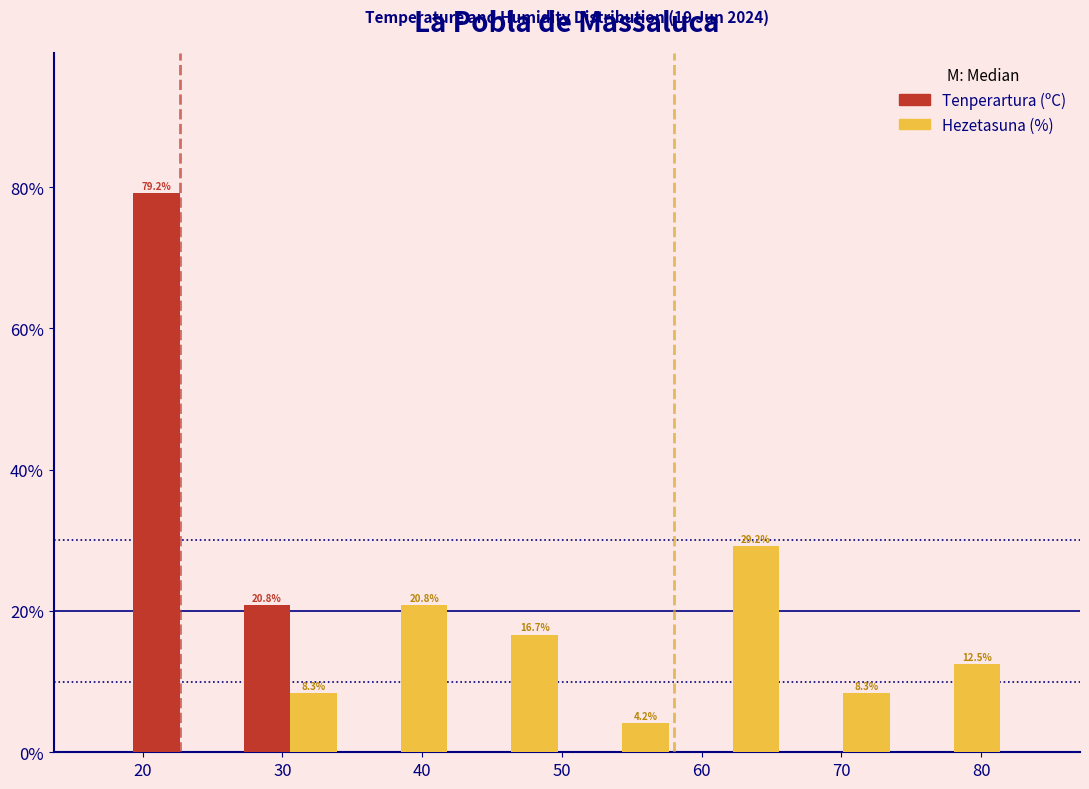

In the Hezetasuna (%) series, which range on the x-axis has the tallest bar?

58 to 66